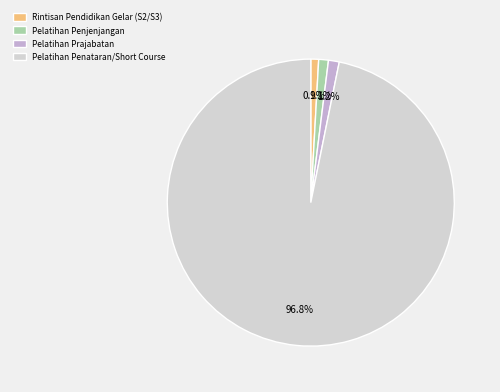

Does Pelatihan Penataran/Short Course represent more than half of the total?

Yes